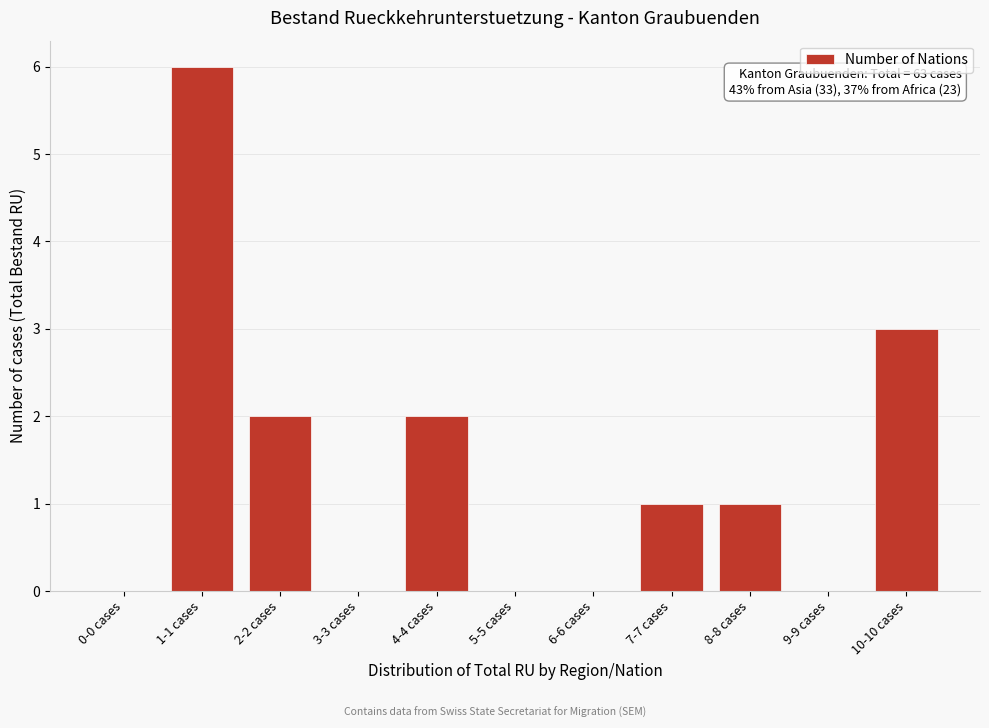

Reading left to right, extract all data points from this chart.

0-0 cases=0	1-1 cases=6	2-2 cases=2	3-3 cases=0	4-4 cases=2	5-5 cases=0	6-6 cases=0	7-7 cases=1	8-8 cases=1	9-9 cases=0	10-10 cases=3